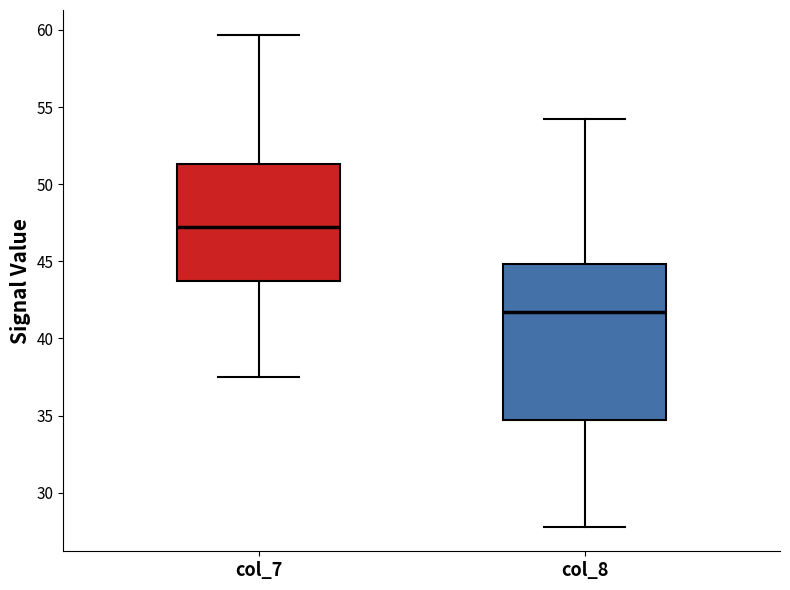

Where does the lower whisker of the box for col_8 end on the y-axis? The values are not printed on the chart, so give them approximately, as read against the axis.

28.0